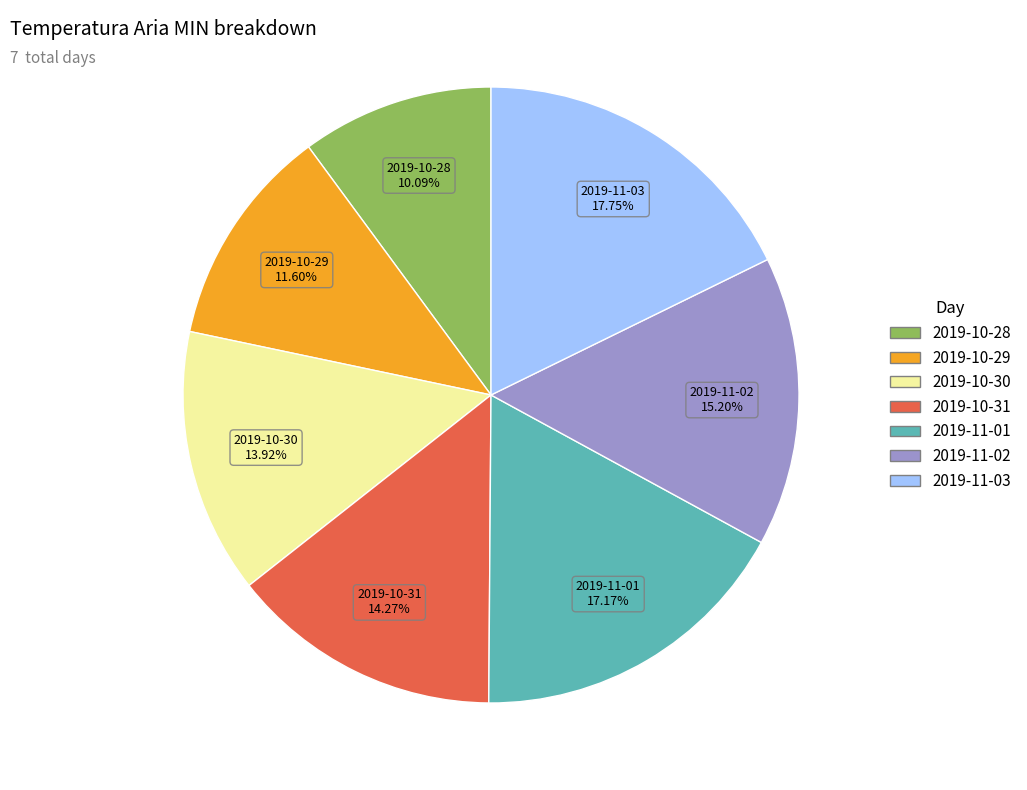

Which category has the biggest portion of the pie?

2019-11-03